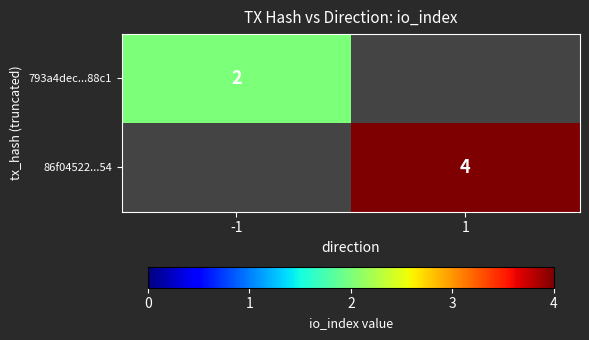

Is it true that 793a4dec...88c1 equals 1 at -1?

False